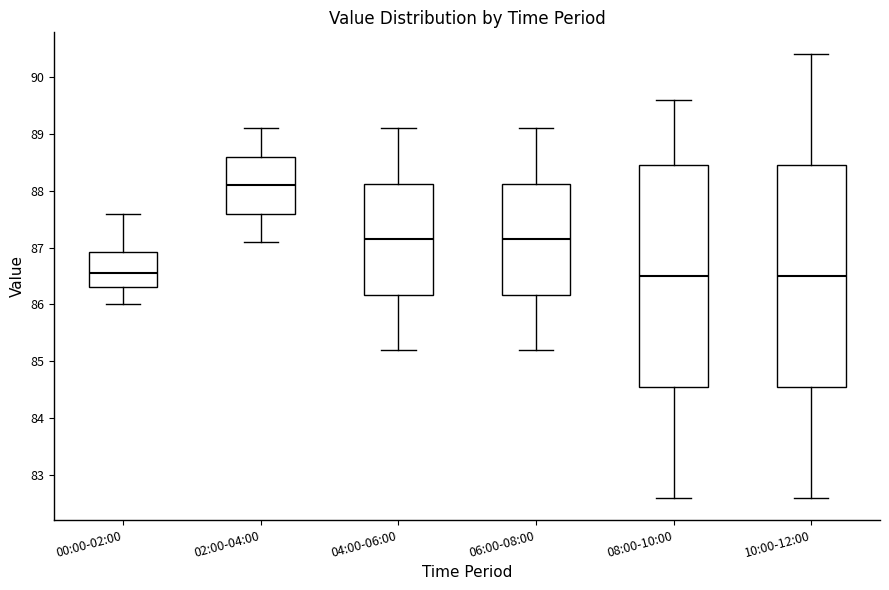

Reading left to right, read every box against the y-axis: the position of its median line, the range the box covers, and the ends of its whiskers. The values are not printed on the chart, so give them approximately, as read against the axis.

00:00-02:00: median 86.6, box 86.3 to 86.9, whiskers 86.0 to 87.6
02:00-04:00: median 88.1, box 87.6 to 88.6, whiskers 87.1 to 89.1
04:00-06:00: median 87.2, box 86.2 to 88.1, whiskers 85.2 to 89.1
06:00-08:00: median 87.2, box 86.2 to 88.1, whiskers 85.2 to 89.1
08:00-10:00: median 86.5, box 84.6 to 88.5, whiskers 82.6 to 89.6
10:00-12:00: median 86.5, box 84.6 to 88.5, whiskers 82.6 to 90.4